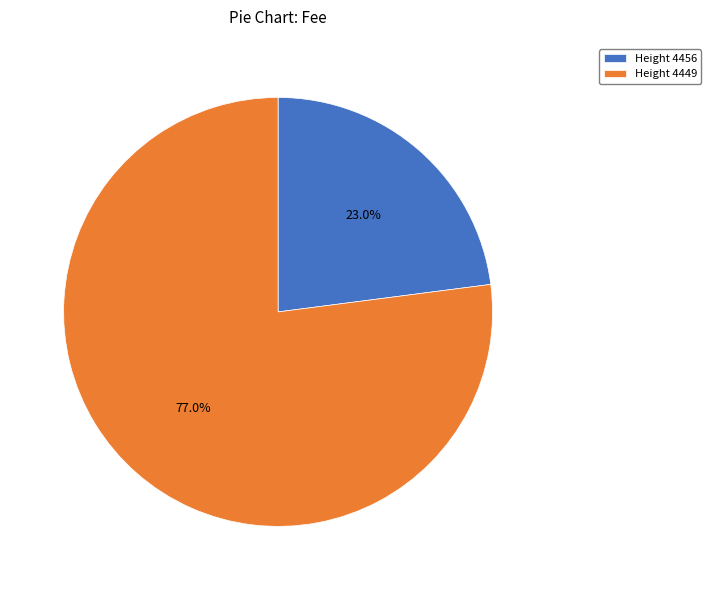

Is the sum of Height 4456 and Height 4449 greater than half?

Yes